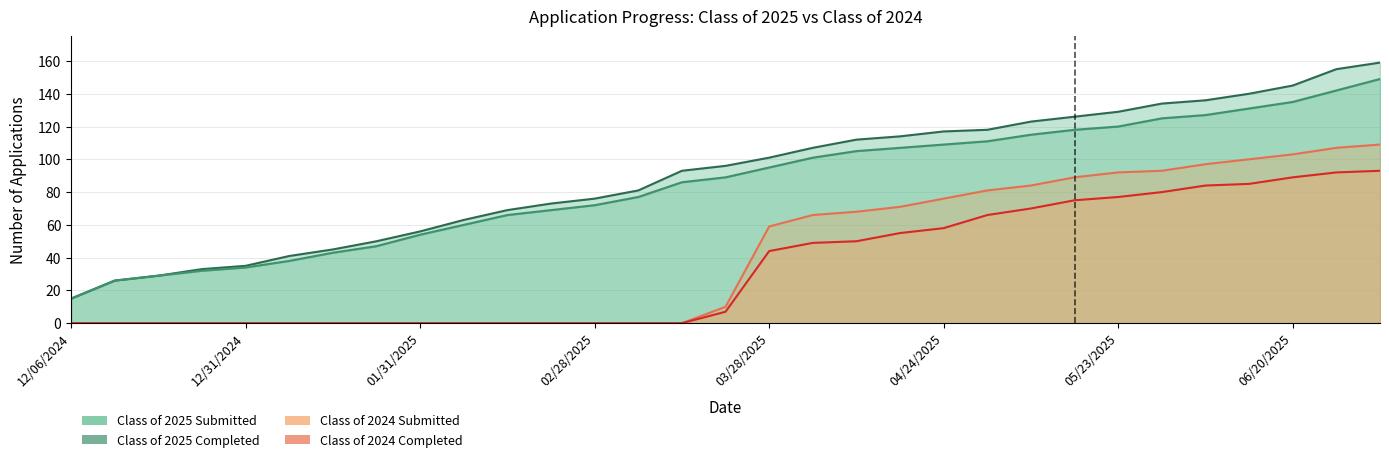

True or false: 2024 Completed line and 2025 Completed line cross at least once.

False